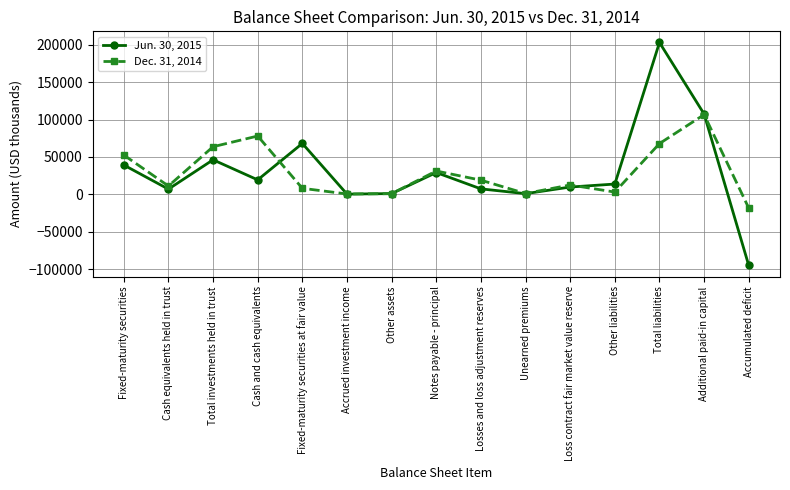

At which category does the chart reach its minimum across all series?

Accumulated deficit